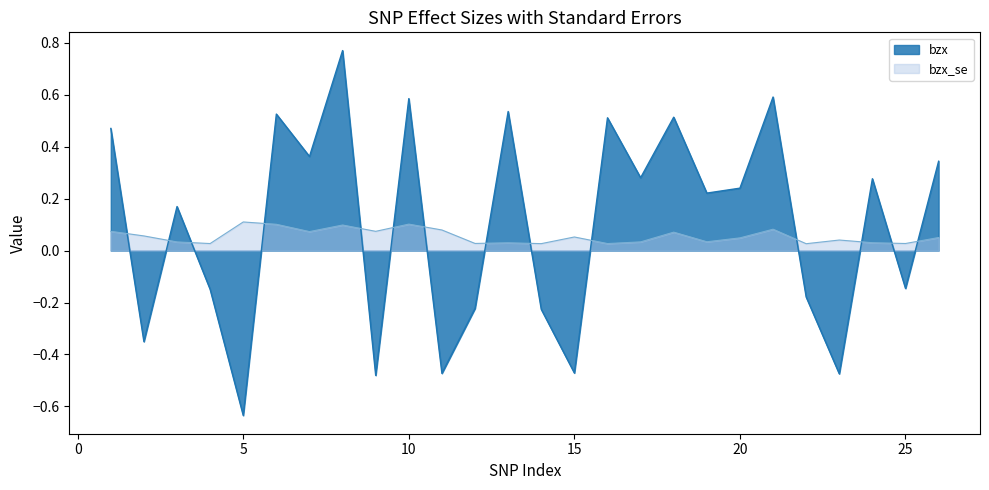

What is the difference between the maximum and minimum values in the bzx_se series?

0.1